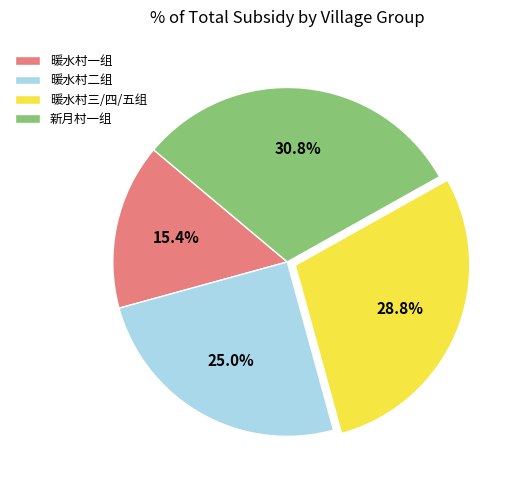

To the nearest percent, what is the difference between the largest and smallest slice percentages?

15%